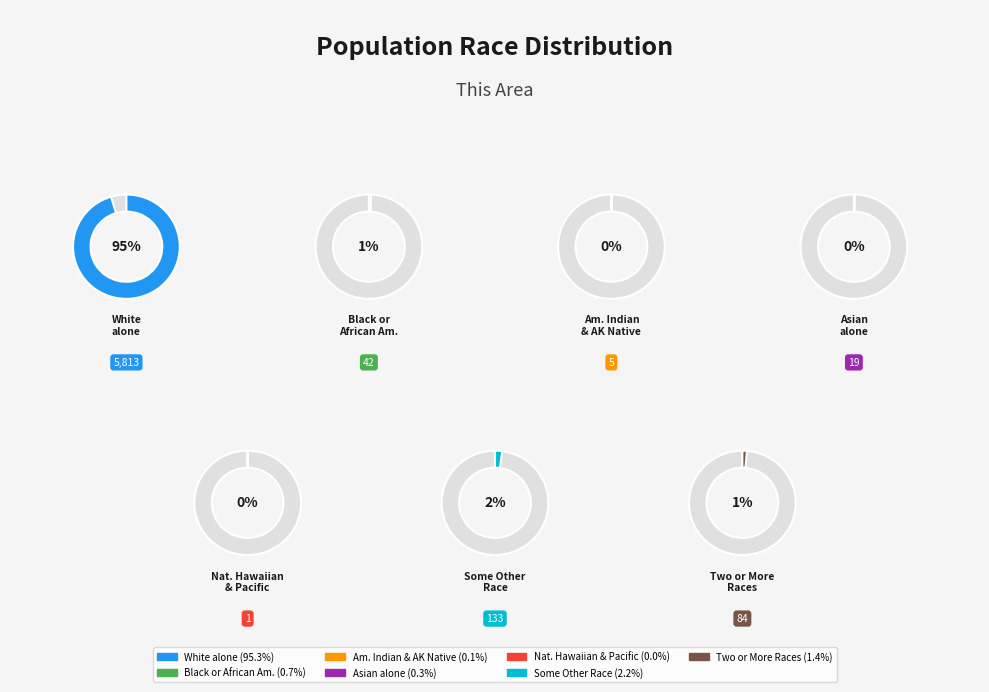

How many slices are in this pie chart?

7